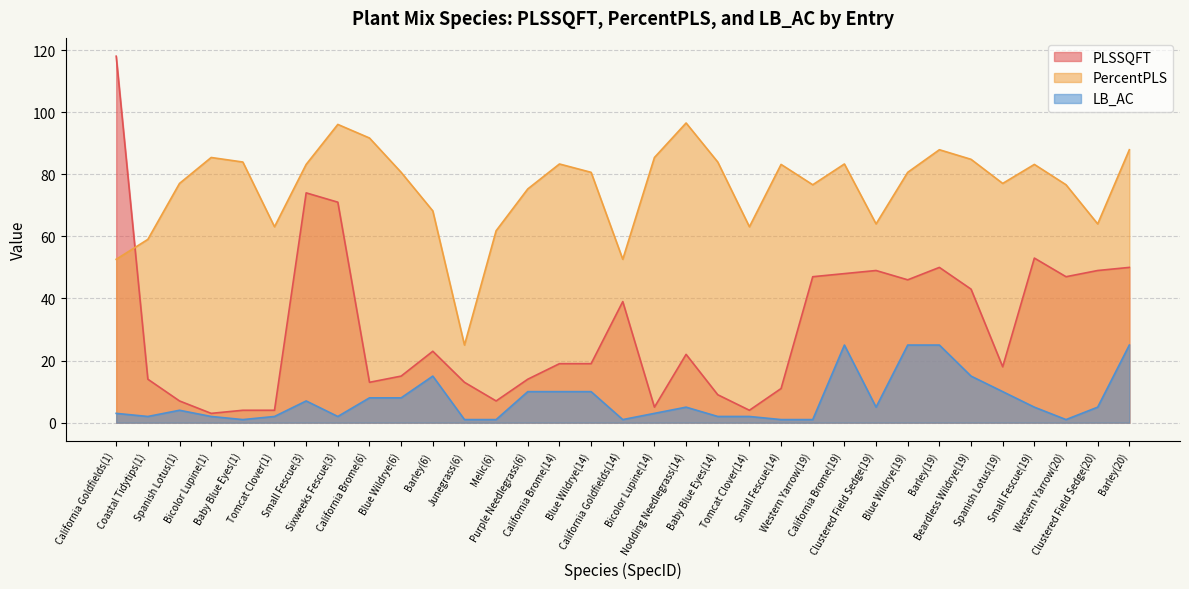

Reading right to left, extract all data points from this chart.

PLSSQFT: 50.0	49.0	47.0	53.0	18.0	43.0	50.0	46.0	49.0	48.0	47.0	11.0	4.0	9.0	22.0	5.0	39.0	19.0	19.0	14.0	7.0	13.0	23.0	15.0	13.0	71.0	74.0	4.0	4.0	3.0	7.0	14.0	118.0
PercentPLS: 87.9	64.0	76.6	83.2	77.0	84.8	87.9	80.6	64.0	83.3	76.6	83.2	63.1	83.9	96.5	85.4	52.6	80.6	83.3	75.3	61.8	25.0	68.2	80.6	91.7	96.0	83.2	63.1	83.9	85.4	77.0	59.0	52.6
LB_AC: 25.0	5.0	1.0	5.0	10.0	15.0	25.0	25.0	5.0	25.0	1.0	1.0	2.0	2.0	5.0	3.0	1.0	10.0	10.0	10.0	1.0	1.0	15.0	8.0	8.0	2.0	7.0	2.0	1.0	2.0	4.0	2.0	3.0